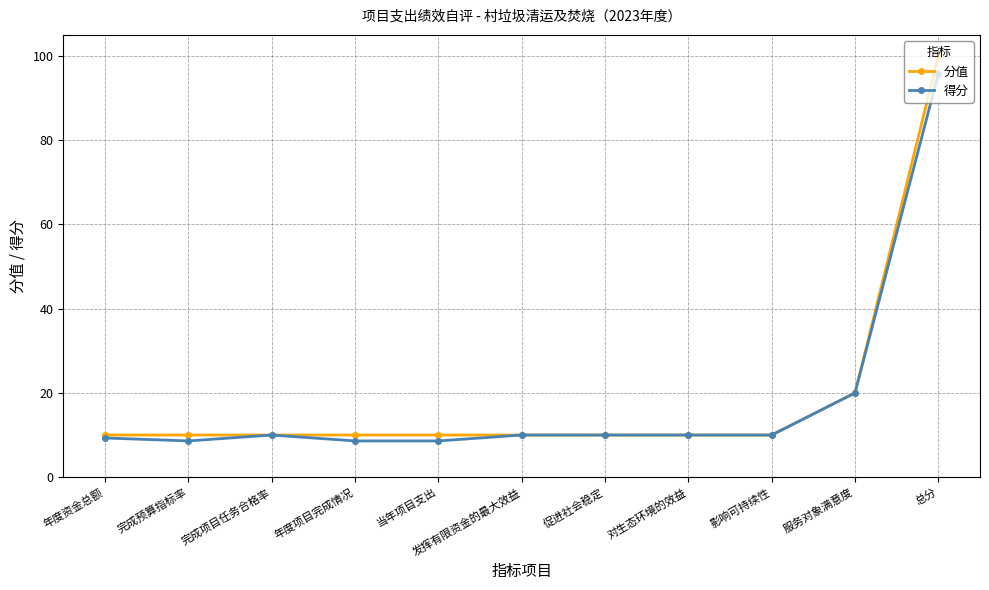

What is the difference between the maximum and second lowest values in the 得分 series?

87.2